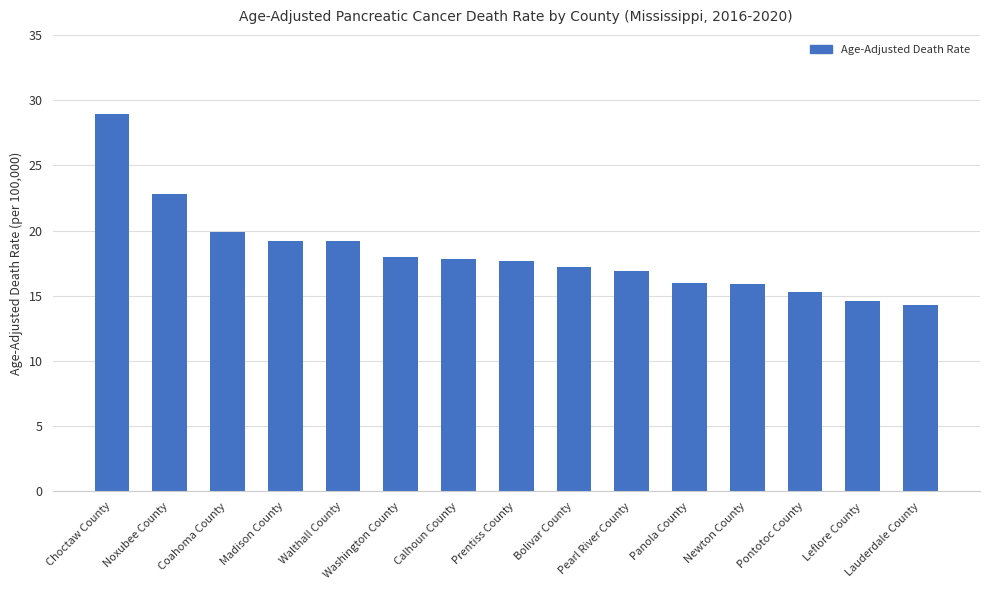

Count the number of categories in the chart.

15